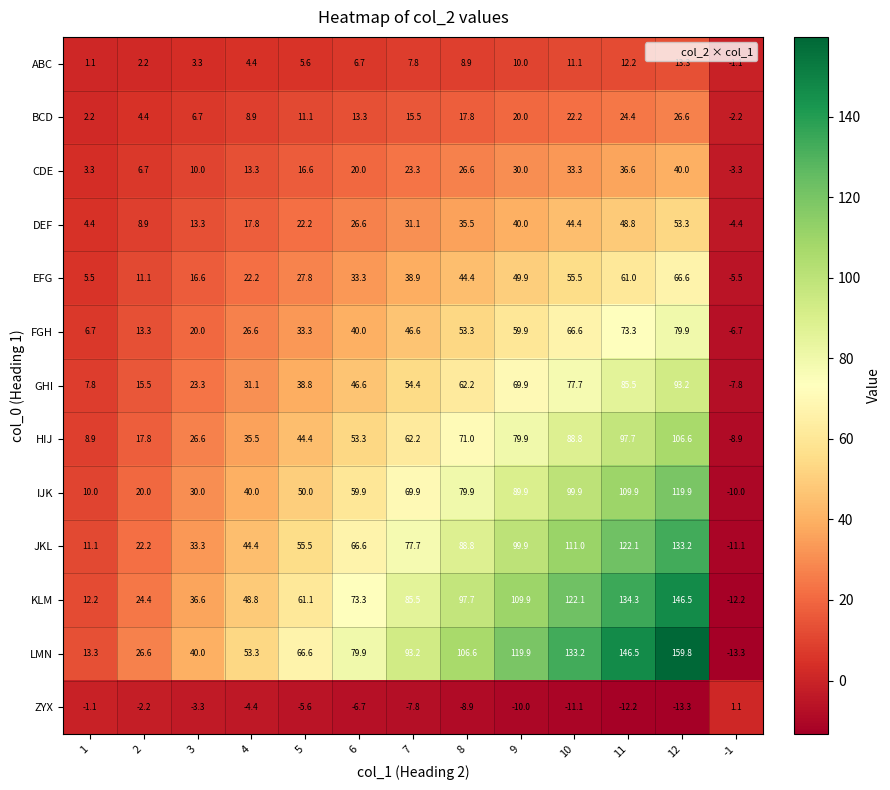

What is the spread (max minus min) of values at 11?

158.7